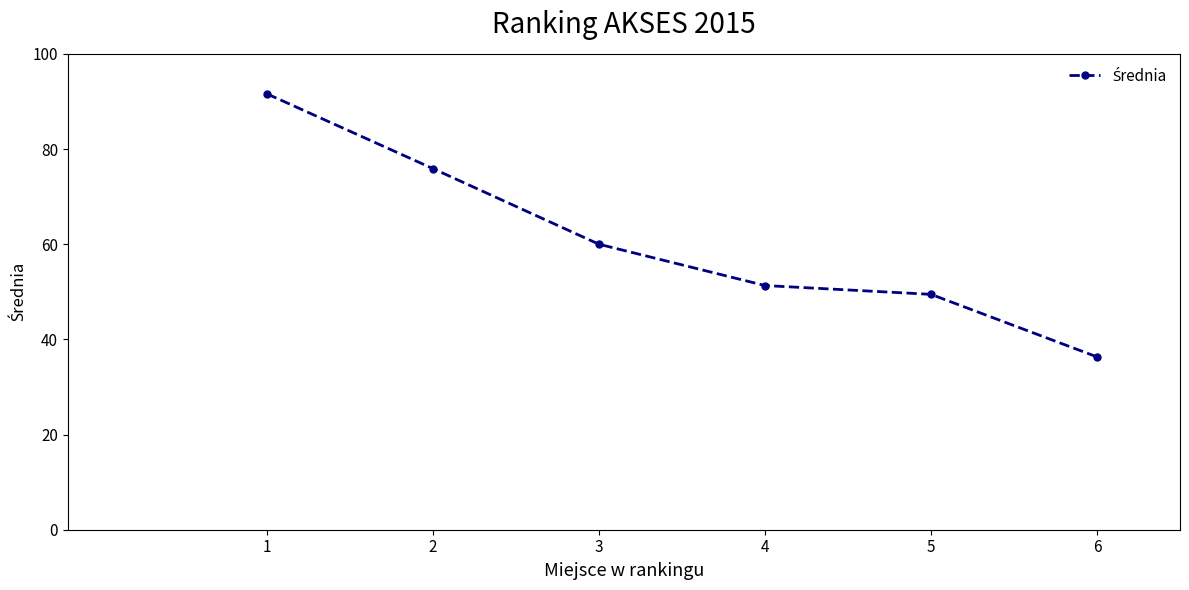

What is the difference between the maximum and minimum values?

55.3